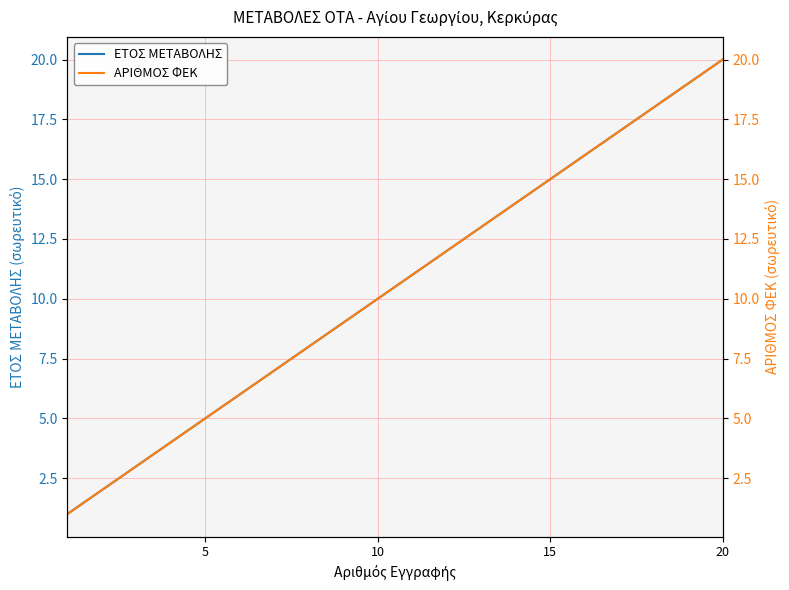

The value of ΕΤΟΣ ΜΕΤΑΒΟΛΗΣ at 15 is 4. True or false?

False